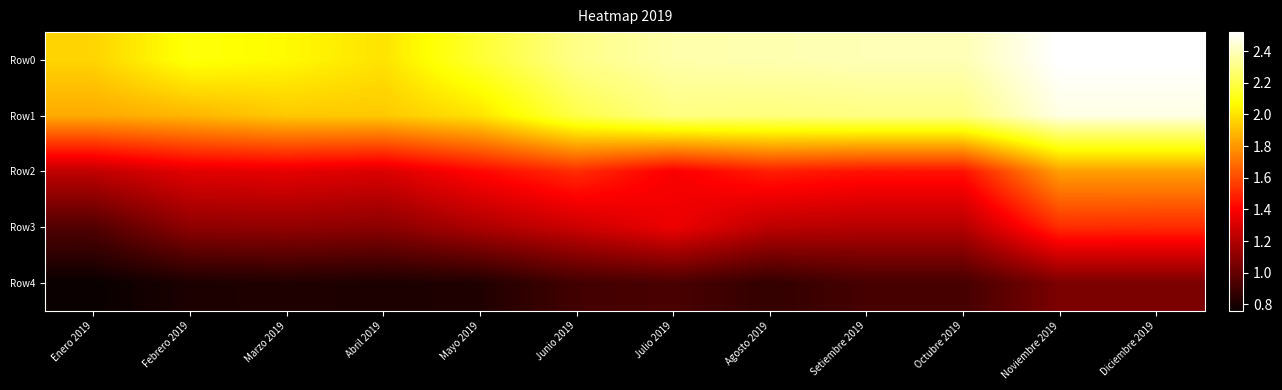

Reading right to left, list all the values displayed in this chart.

Row0: Diciembre 2019=2.5	Noviembre 2019=2.5	Octubre 2019=2.4	Setiembre 2019=2.4	Agosto 2019=2.4	Julio 2019=2.4	Junio 2019=2.3	Mayo 2019=2.2	Abril 2019=2.0	Marzo 2019=2.1	Febrero 2019=2.1	Enero 2019=2.0
Row1: Diciembre 2019=2.5	Noviembre 2019=2.5	Octubre 2019=2.3	Setiembre 2019=2.3	Agosto 2019=2.3	Julio 2019=2.3	Junio 2019=2.2	Mayo 2019=2.0	Abril 2019=1.9	Marzo 2019=1.9	Febrero 2019=1.9	Enero 2019=1.9
Row2: Diciembre 2019=1.8	Noviembre 2019=1.8	Octubre 2019=1.4	Setiembre 2019=1.4	Agosto 2019=1.5	Julio 2019=1.4	Junio 2019=1.5	Mayo 2019=1.4	Abril 2019=1.3	Marzo 2019=1.3	Febrero 2019=1.3	Enero 2019=1.2
Row3: Diciembre 2019=1.5	Noviembre 2019=1.5	Octubre 2019=1.2	Setiembre 2019=1.2	Agosto 2019=1.2	Julio 2019=1.4	Junio 2019=1.3	Mayo 2019=1.2	Abril 2019=1.1	Marzo 2019=1.1	Febrero 2019=1.1	Enero 2019=0.9
Row4: Diciembre 2019=1.1	Noviembre 2019=1.1	Octubre 2019=0.9	Setiembre 2019=0.9	Agosto 2019=0.9	Julio 2019=0.9	Junio 2019=0.9	Mayo 2019=0.8	Abril 2019=0.8	Marzo 2019=0.8	Febrero 2019=0.8	Enero 2019=0.8